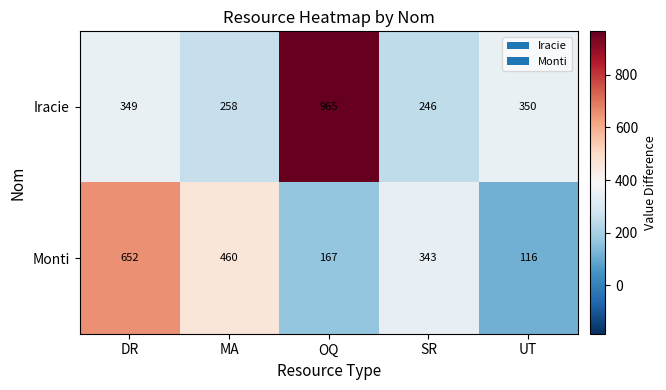

How many data points does each series have?

5